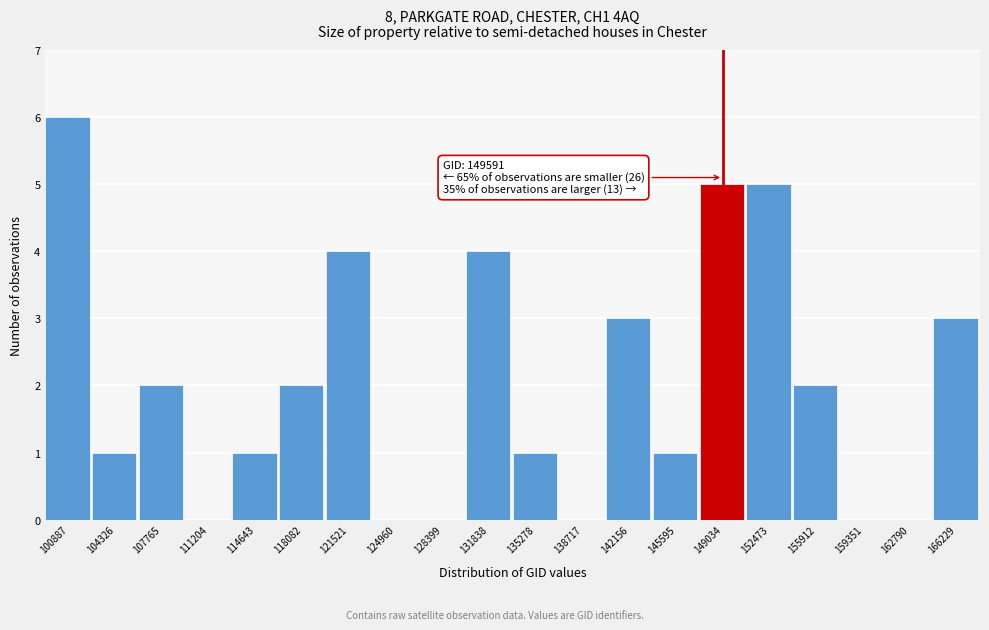

Reading right to left, list all the values displayed in this chart.

166229=3	162790=0	159351=0	155912=2	152473=5	149034=5	145595=1	142156=3	138717=0	135278=1	131838=4	128399=0	124960=0	121521=4	118082=2	114643=1	111204=0	107765=2	104326=1	100887=6